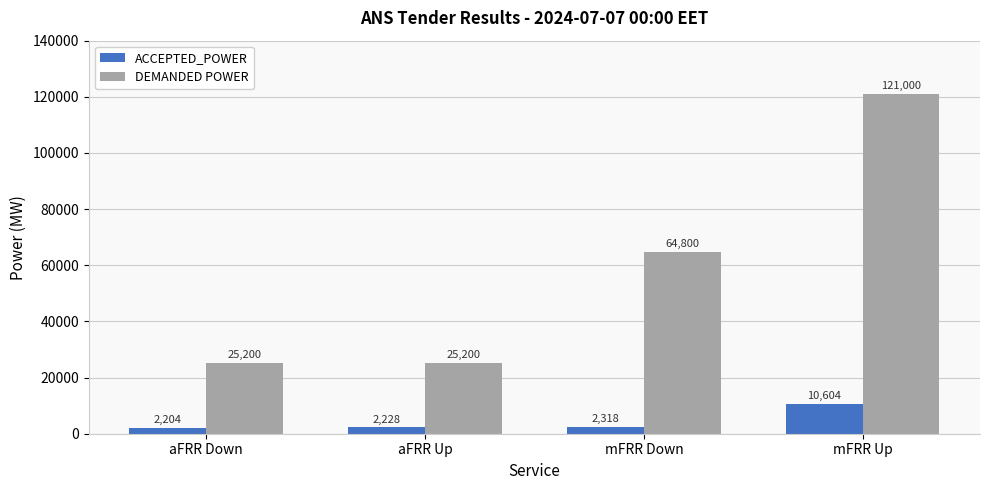

What is the sum of all ACCEPTED_POWER values?

17354